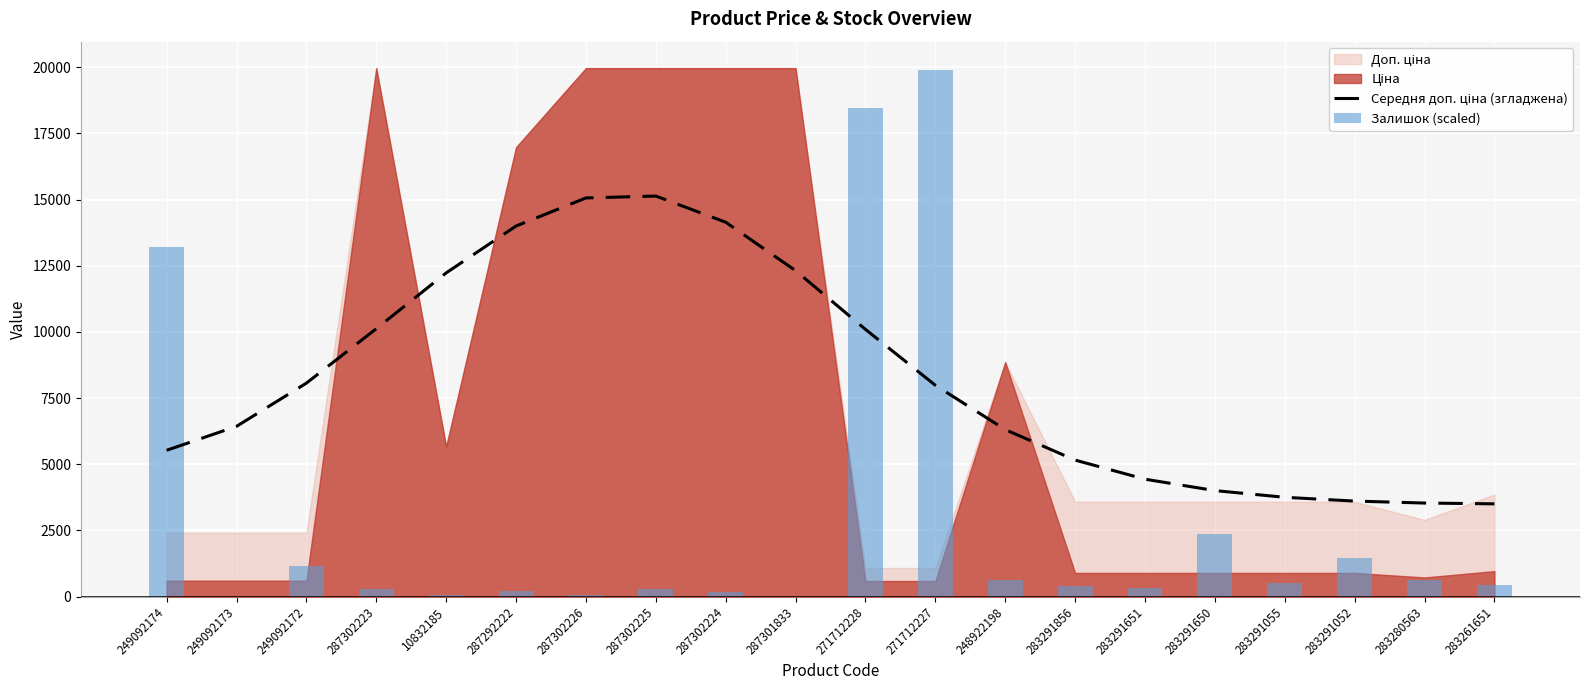

Is it true that Середня доп. ціна (згладжена) equals 15059.1 at 287302226?

True